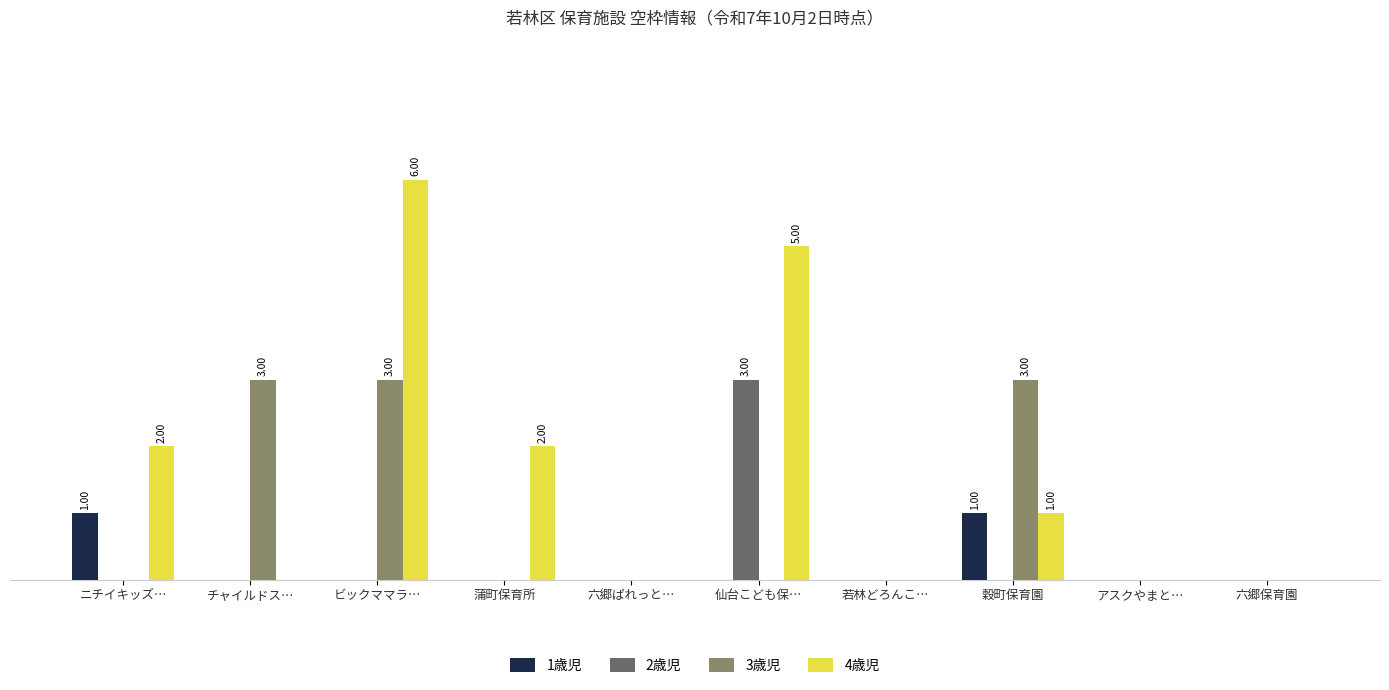

What value does the 3歳児 series have at ビックママラ…?

3